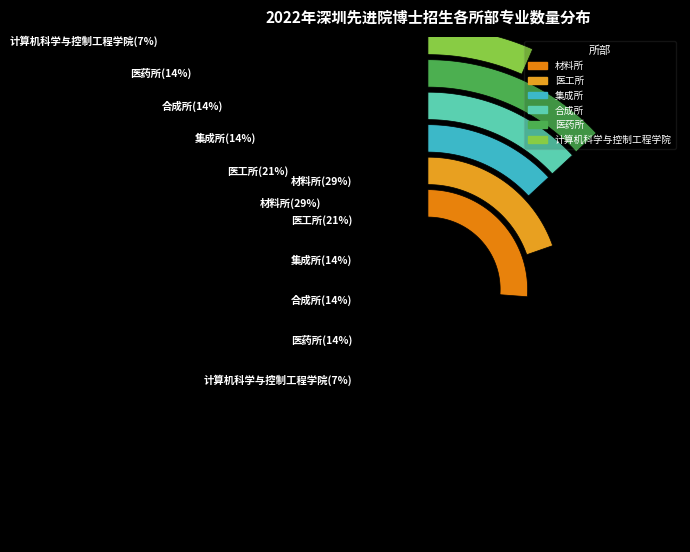

Is there any slice that represents more than half of the pie?

No